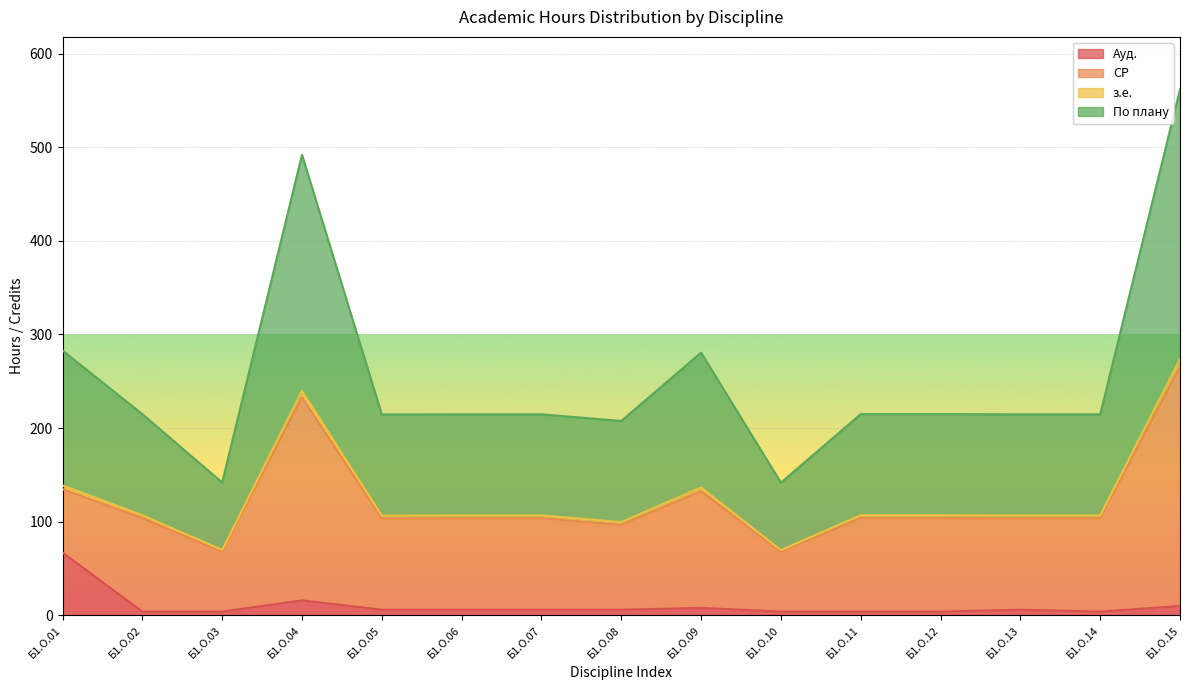

At how many categories does at least one series exceed 63?

15